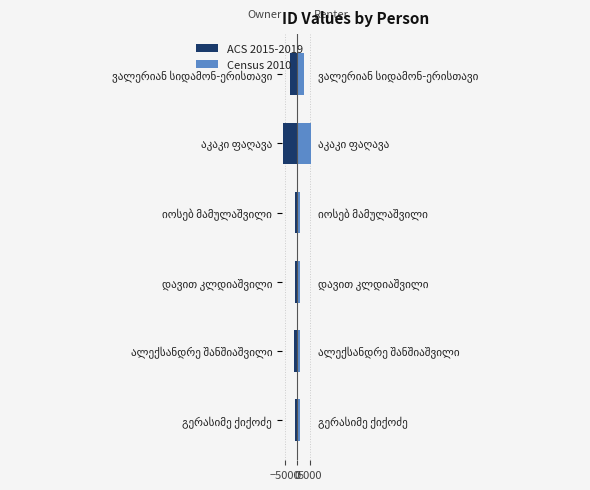

How many distinct data groups are displayed?

2